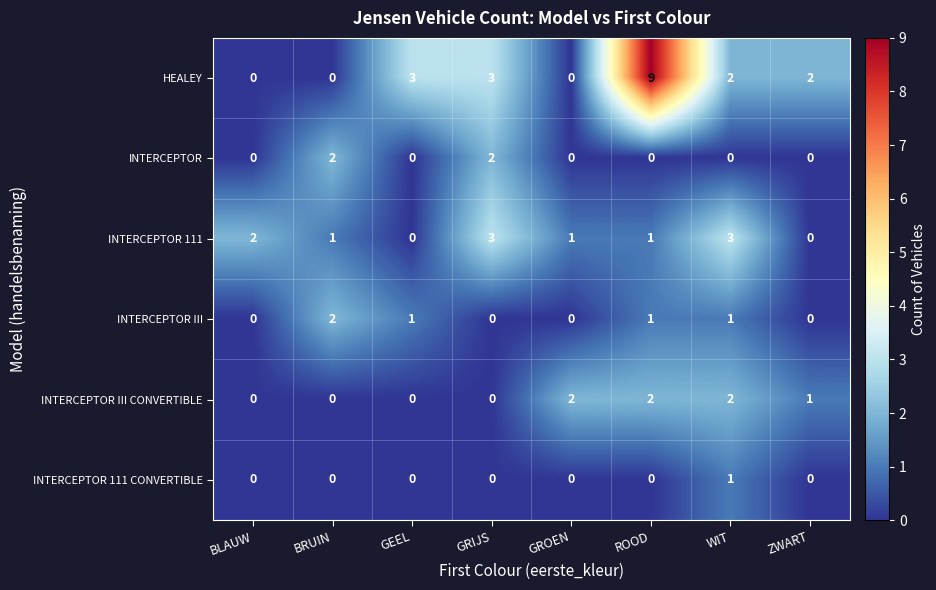

True or false: INTERCEPTOR III has a value of 0 at ZWART.

True